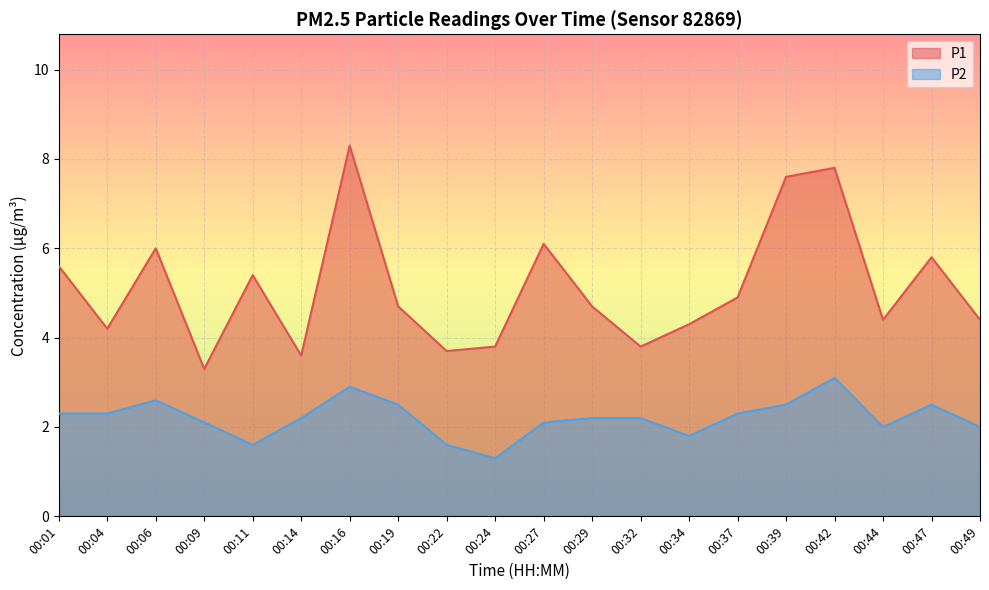

What is the value of the P1 point at the 14th from the left?

4.3